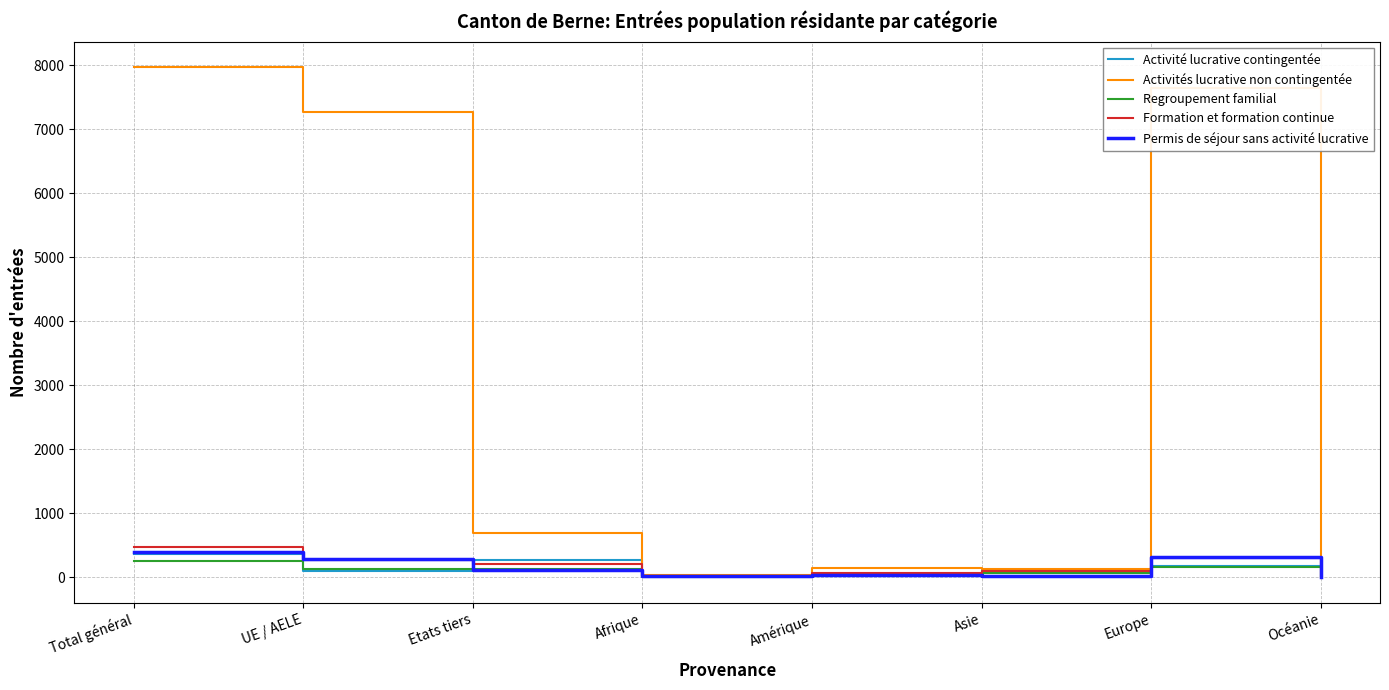

What is the difference between the second highest and minimum values in the Activités lucrative non contingentée series?

7634